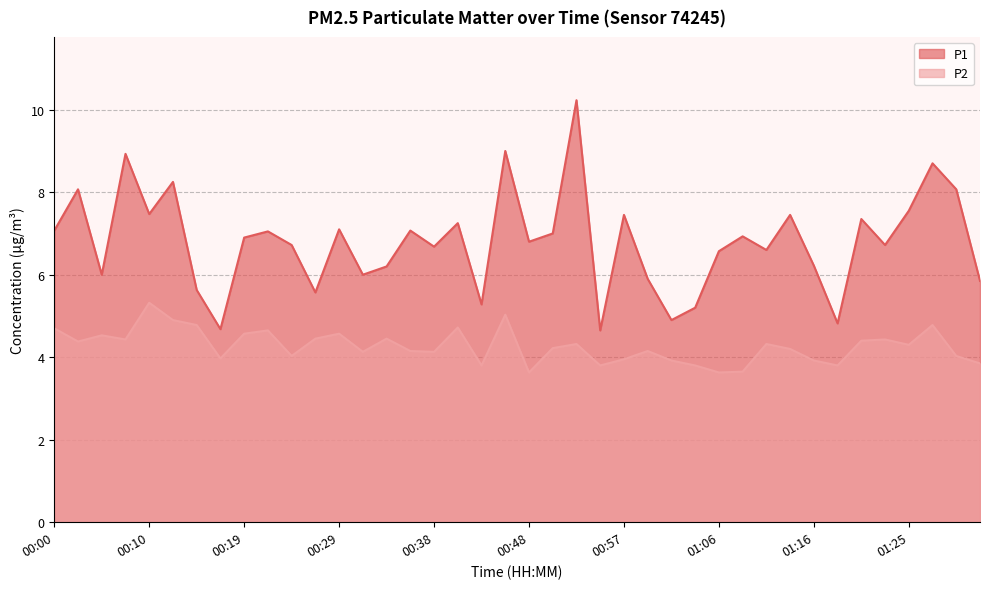

Which series changed the most between 00:31 and 00:40?

P1